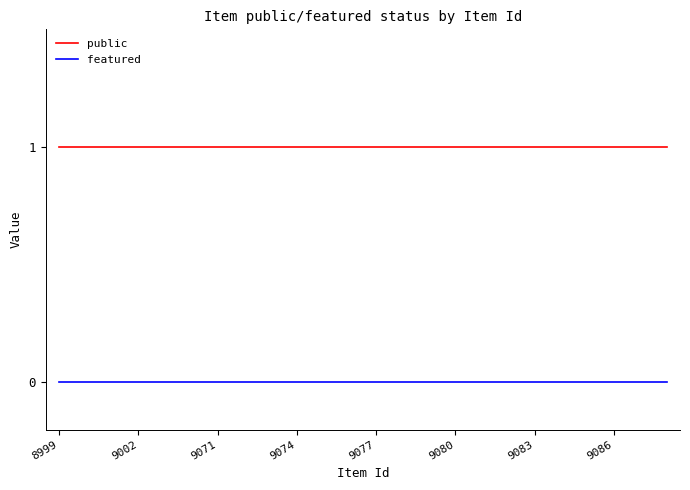

True or false: featured and public intersect in this chart.

False